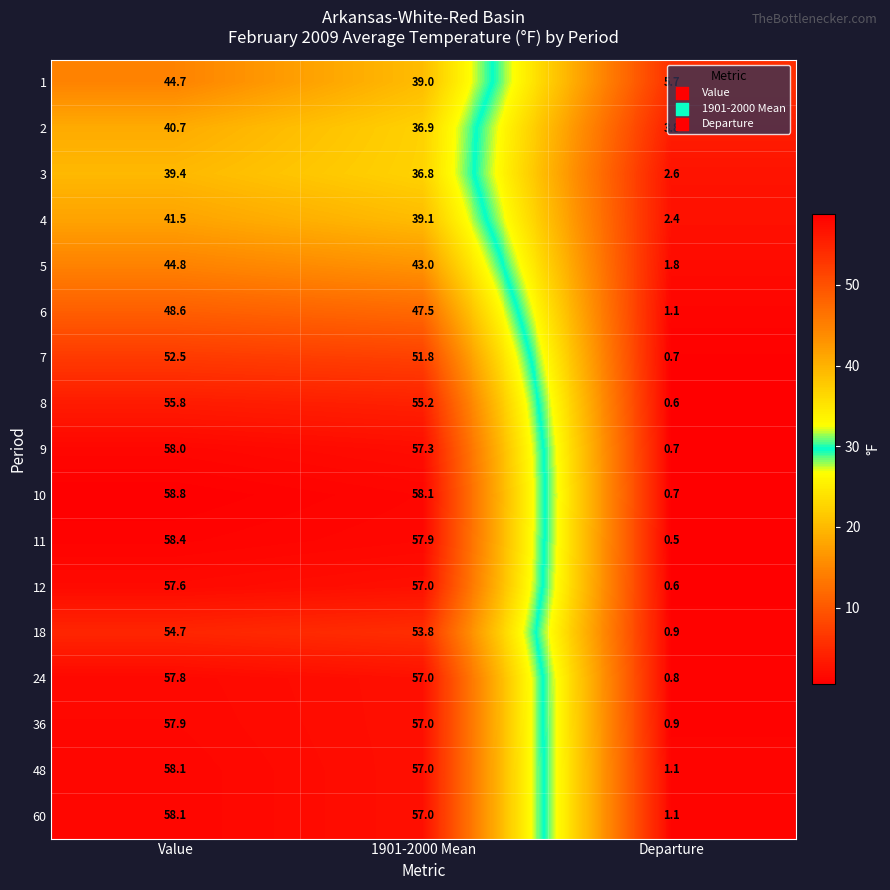

What is the maximum value for 18?

54.7